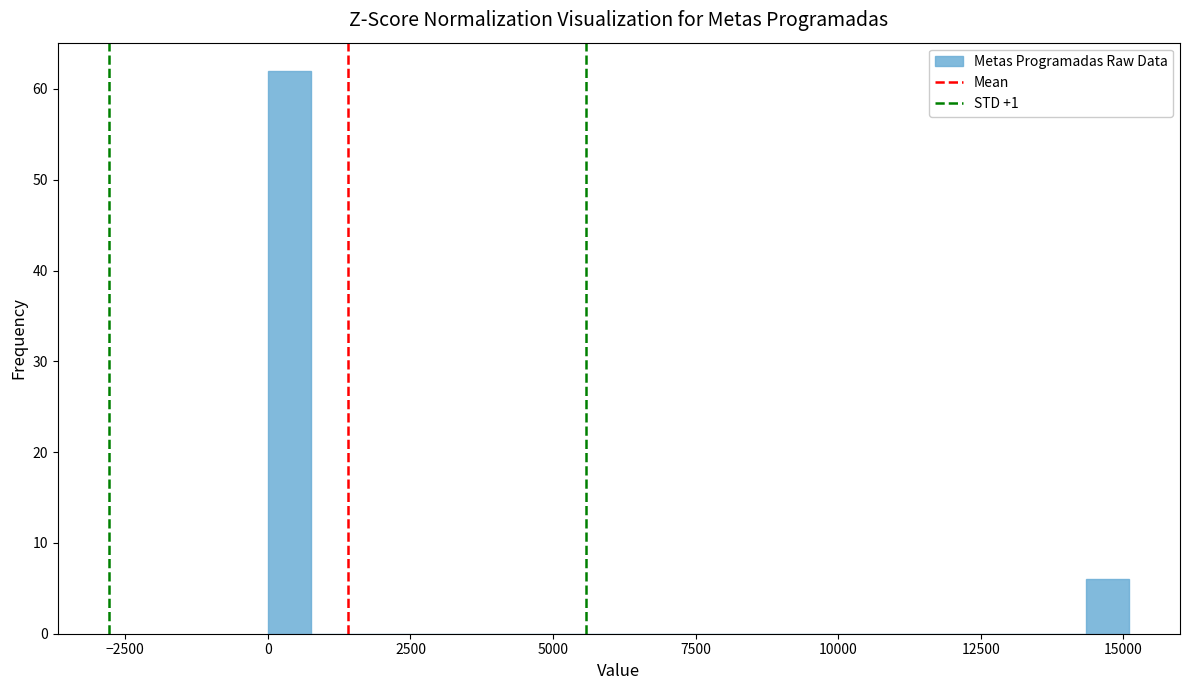

Read against the x-axis, roughly where is the centre of the tallest bar?

500